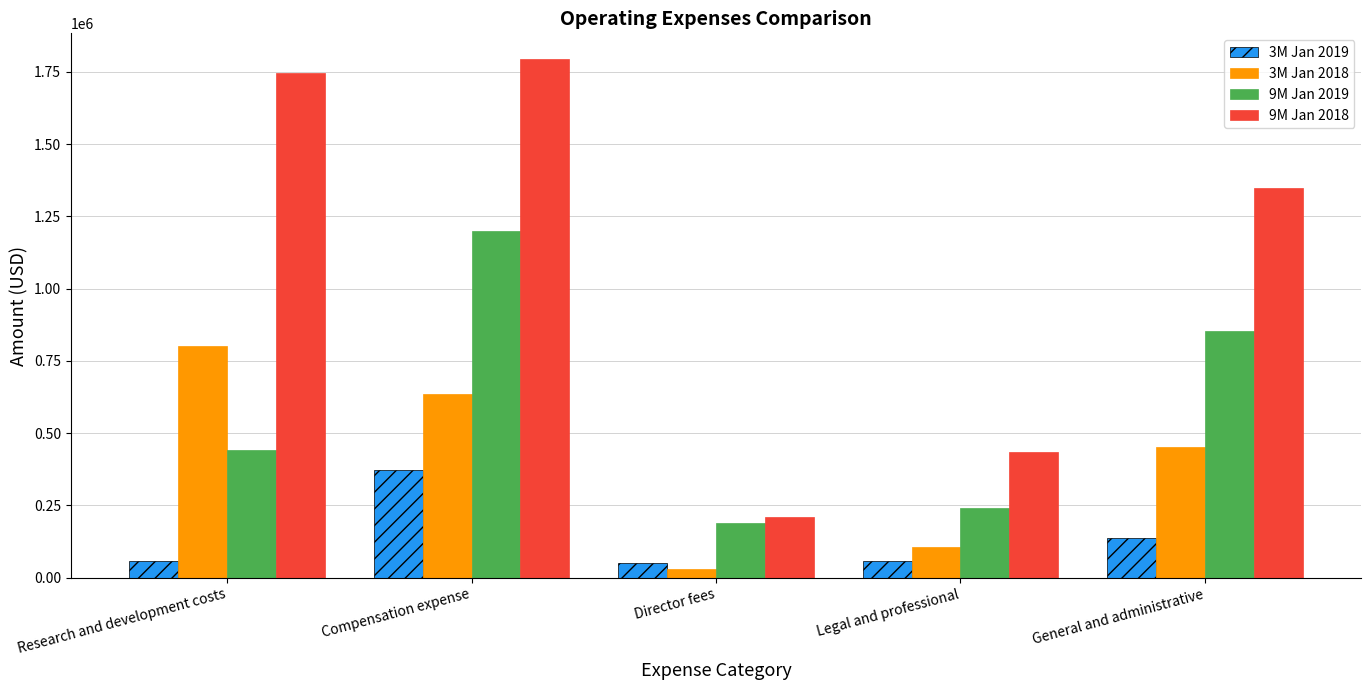

The 3M Jan 2018 series shows 31093 at Director fees. True or false?

True